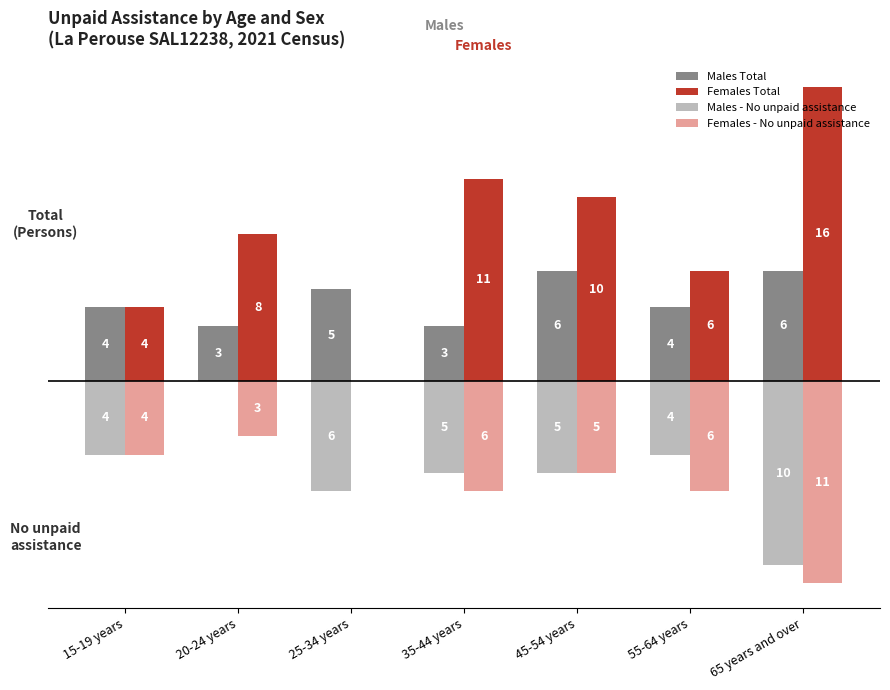

What are all the series names shown in the legend?

Males Total, Females Total, Males - No unpaid assistance, Females - No unpaid assistance